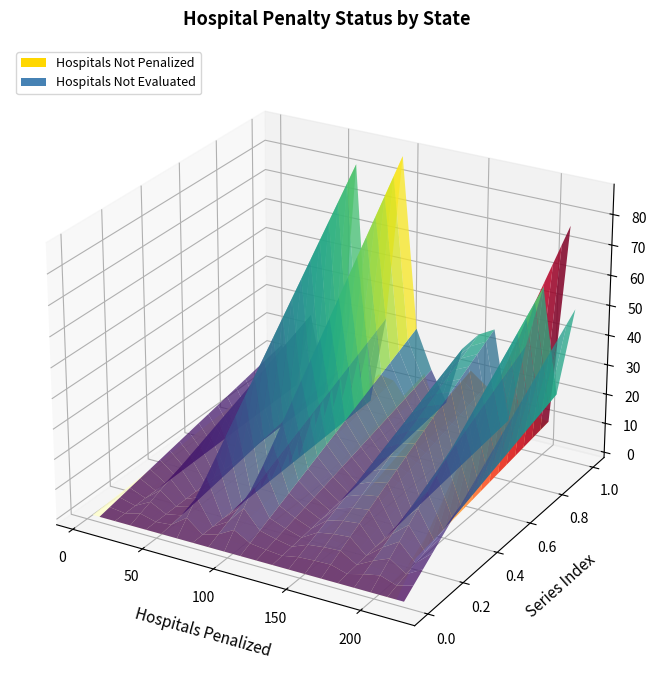

Reading left to right, what are all the values shown in this chart?

hospitals_penalized: 4	69	40	46	215	35	27	7	6	156	83	7	24	6	114	66	37	60	65	53
hospitals_not_penalized: 4	15	4	16	77	12	2	0	0	10	15	5	10	8	11	17	11	4	21	2
hospitals_not_evaluated: 14	7	31	18	50	32	2	1	1	20	34	11	82	27	55	37	88	28	34	8